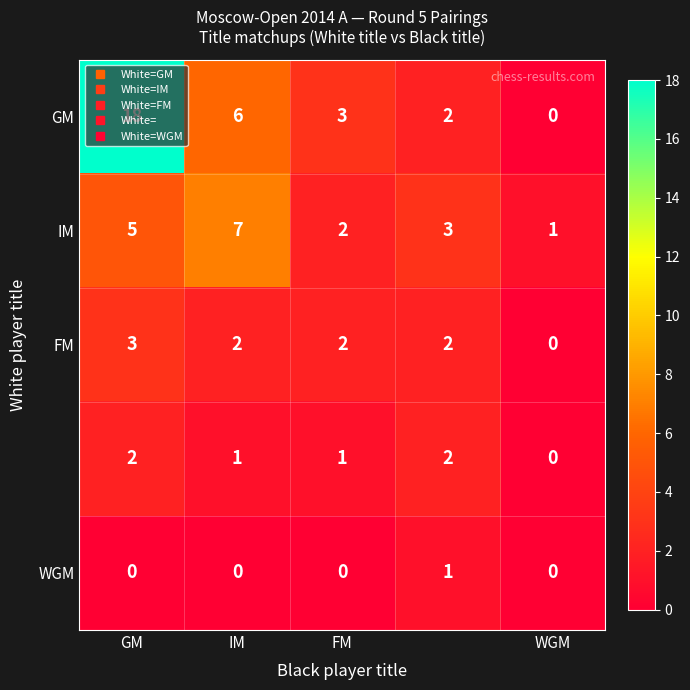

How many series are shown in this chart?

5